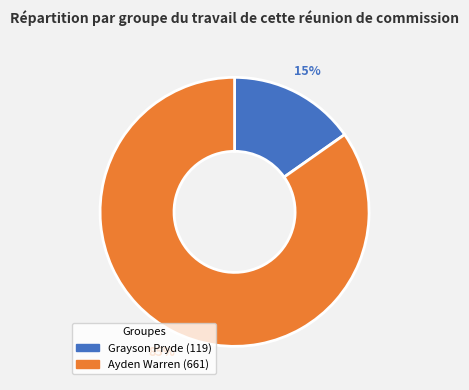

The Ayden Warren slice represents 85% of the pie. True or false?

True